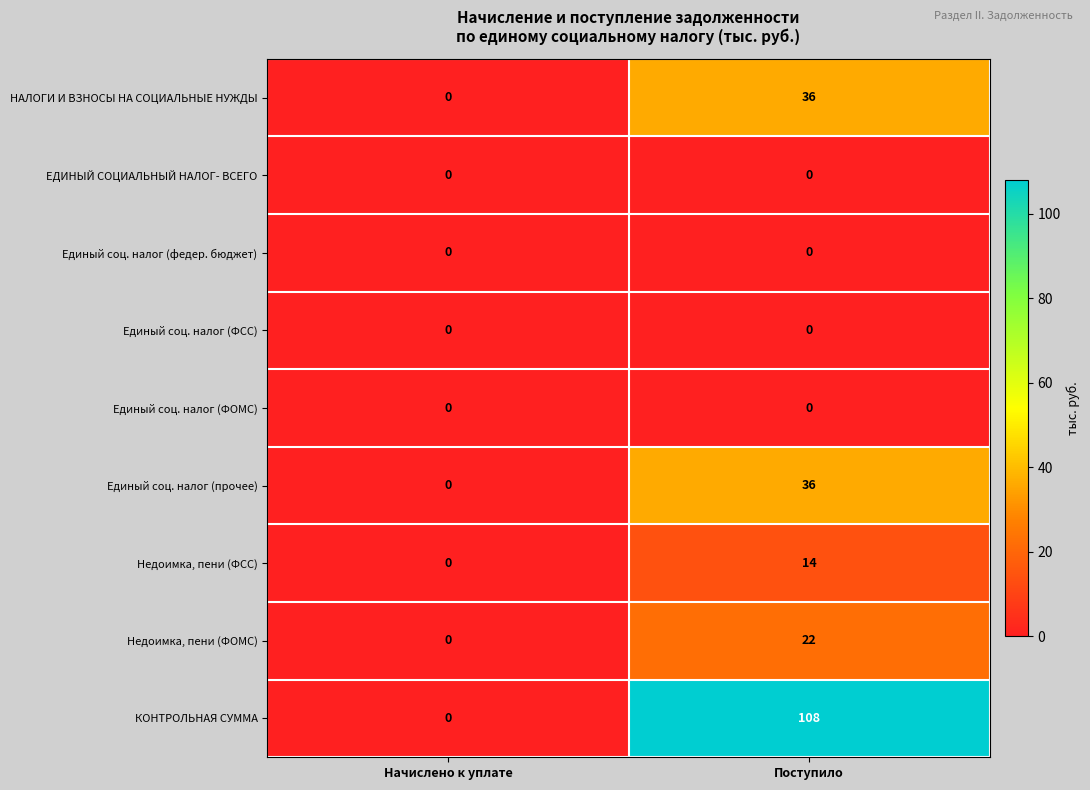

At how many categories does at least one series exceed 25?

1